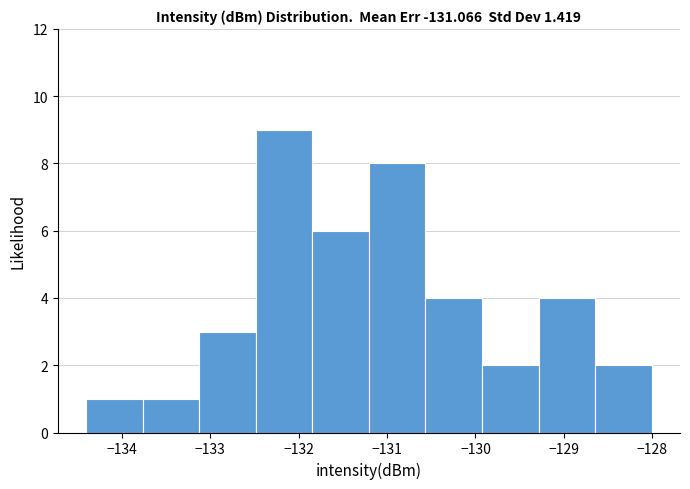

How tall is the bar that spans -128.6 to -128.0 on the x-axis? Neither the bar edges nor the heights are printed on the chart, so give them approximately, as read against the axes.

2